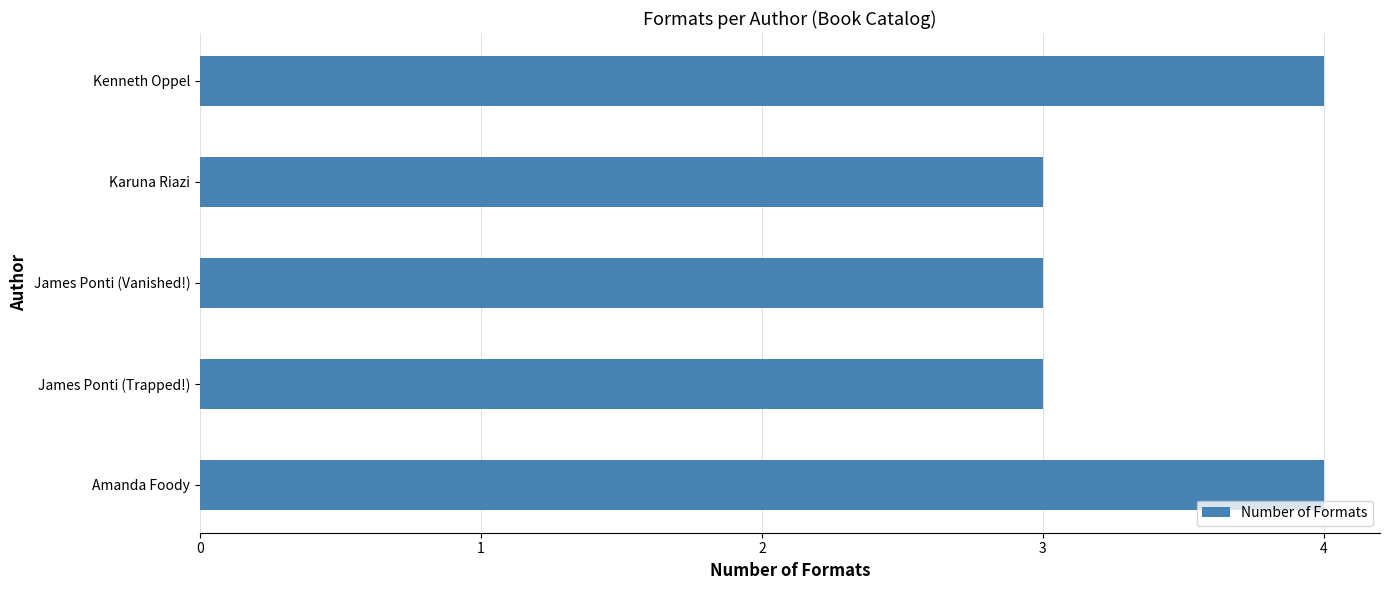

Reading bottom to top, transcribe all the data shown in this chart.

4	3	3	3	4